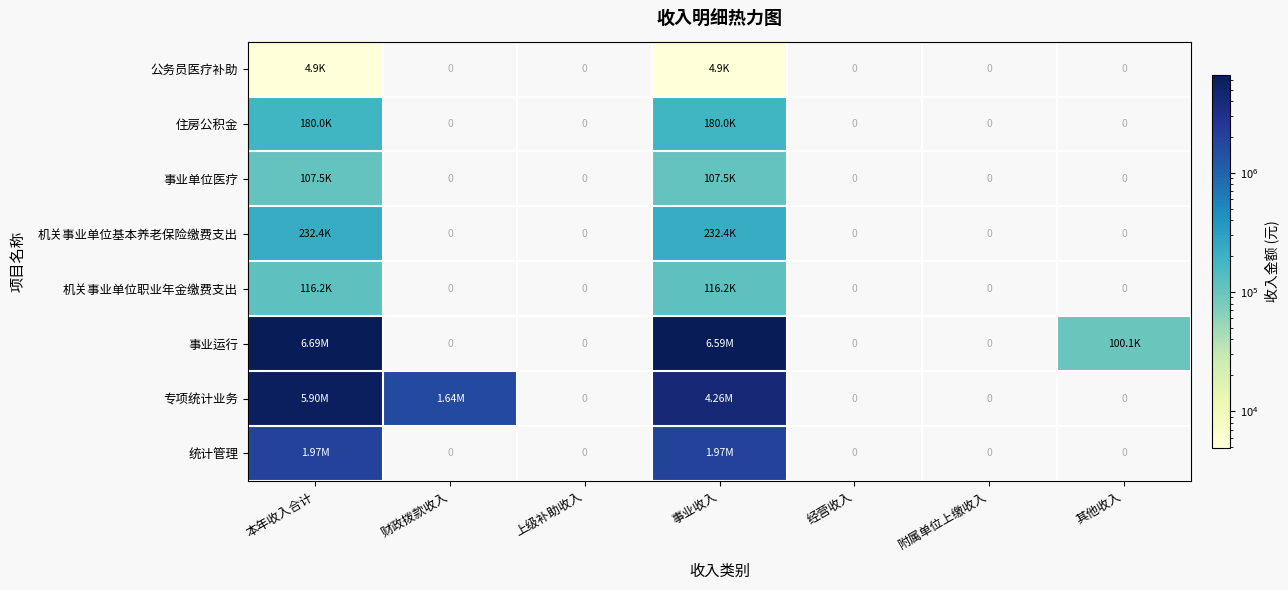

The value of 机关事业单位基本养老保险缴费支出 at 本年收入合计 is 315183.3. True or false?

False